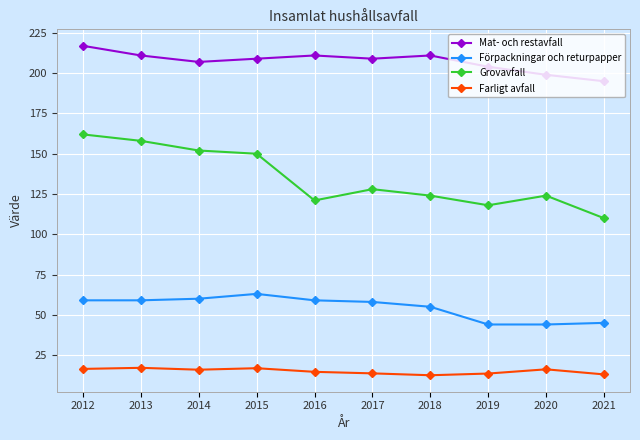

How many interior local peaks does the Mat- och restavfall series have?

2